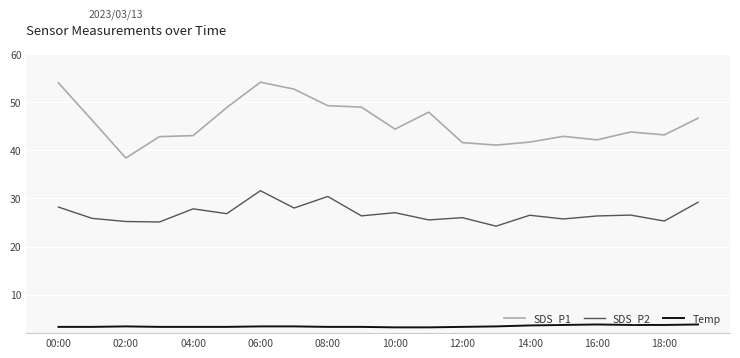

What is the maximum value for SDS_P2?

31.6